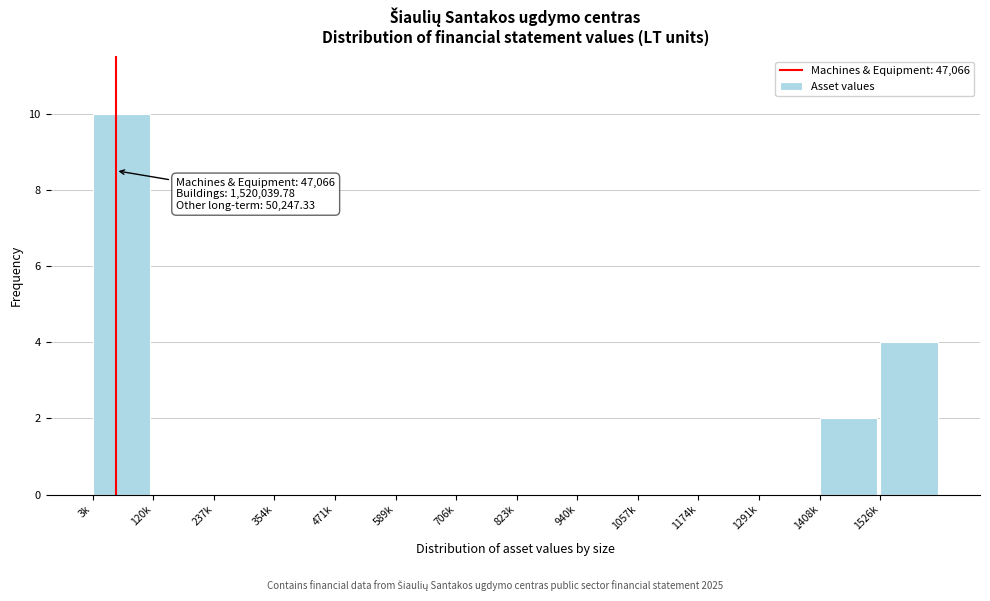

Reading left to right, extract all data points from this chart.

3k=10	120k=0	237k=0	354k=0	471k=0	589k=0	706k=0	823k=0	940k=0	1057k=0	1174k=0	1291k=0	1408k=2	1526k=4